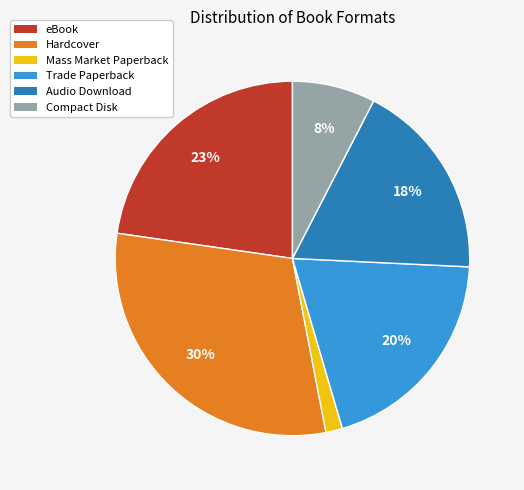

Does any single category account for the majority?

No